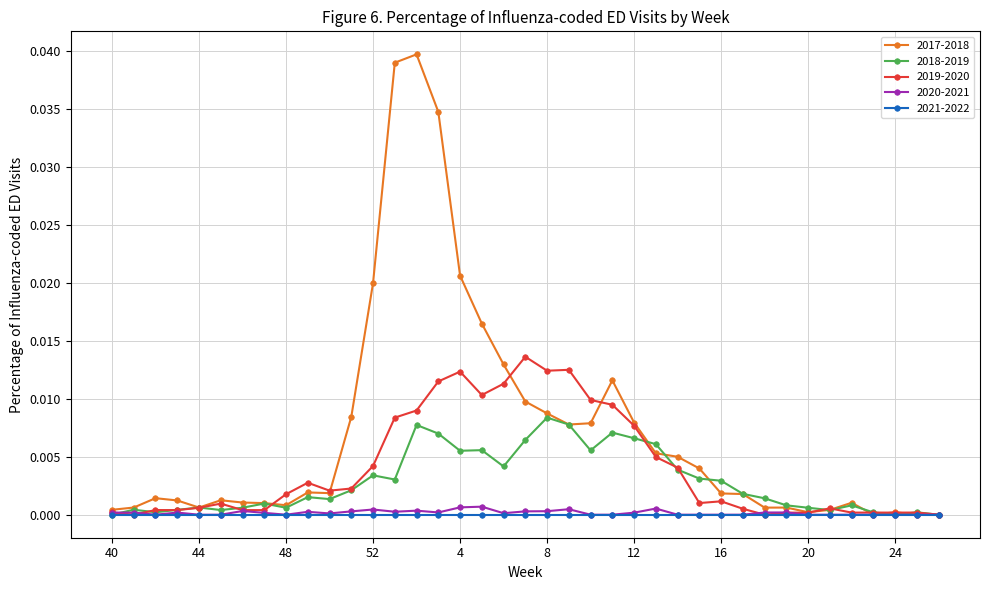

Which series has the widest spread of values?

2017-2018